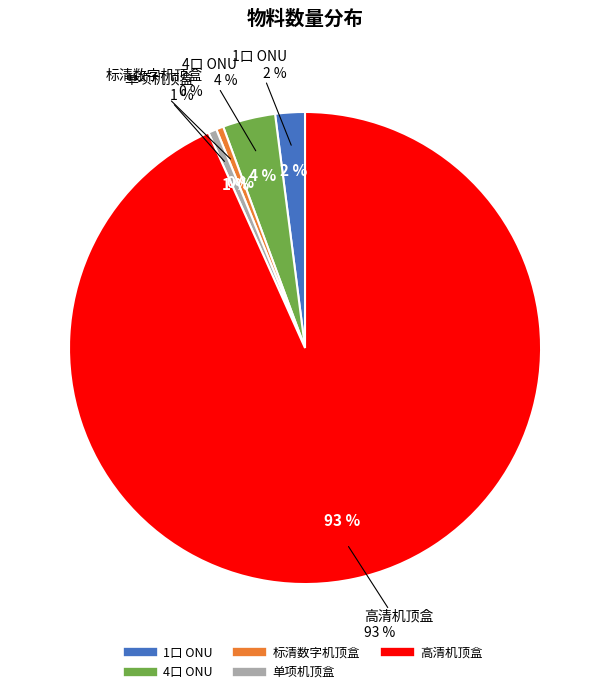

Is there any slice that represents more than half of the pie?

Yes